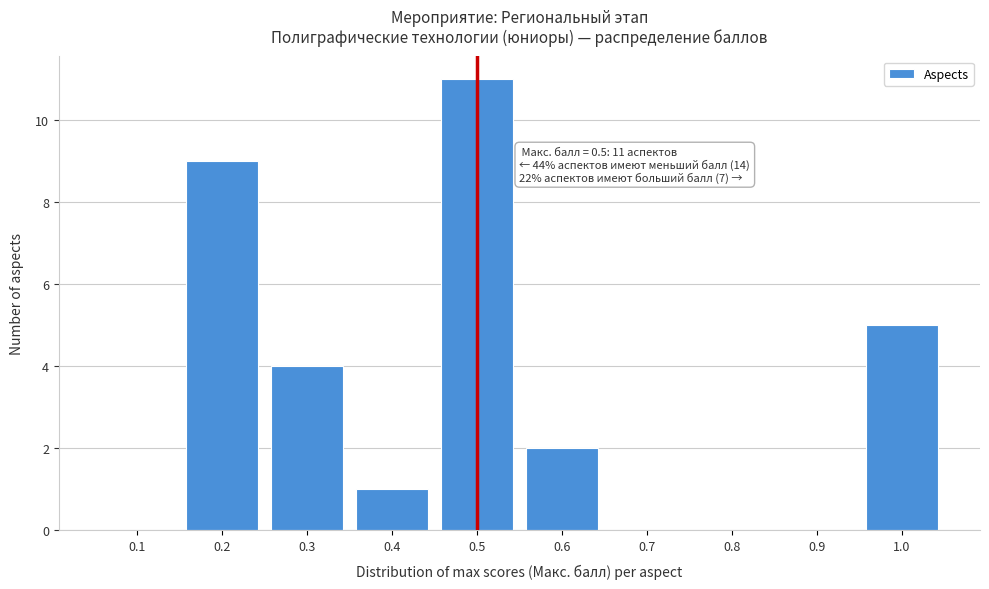

Reading right to left, transcribe all the data shown in this chart.

1.0=5	0.9=0	0.8=0	0.7=0	0.6=2	0.5=11	0.4=1	0.3=4	0.2=9	0.1=0